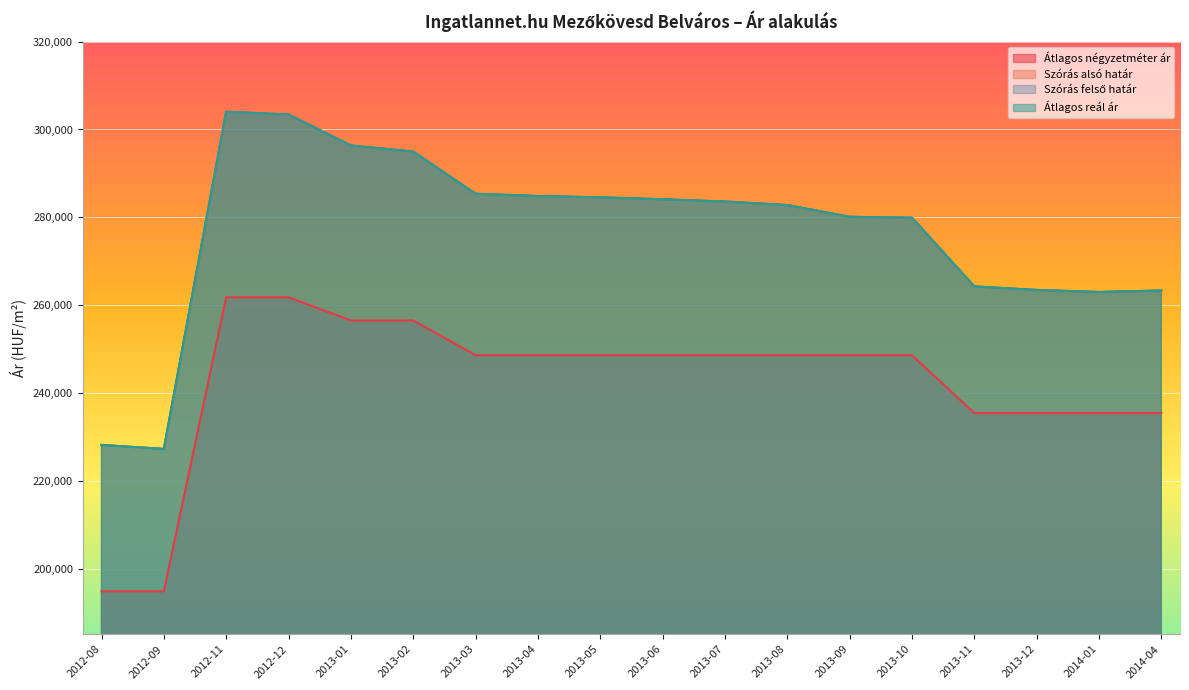

In Szórás felső határ, how many points are lower than both neighbors (excluding endpoints)?

2